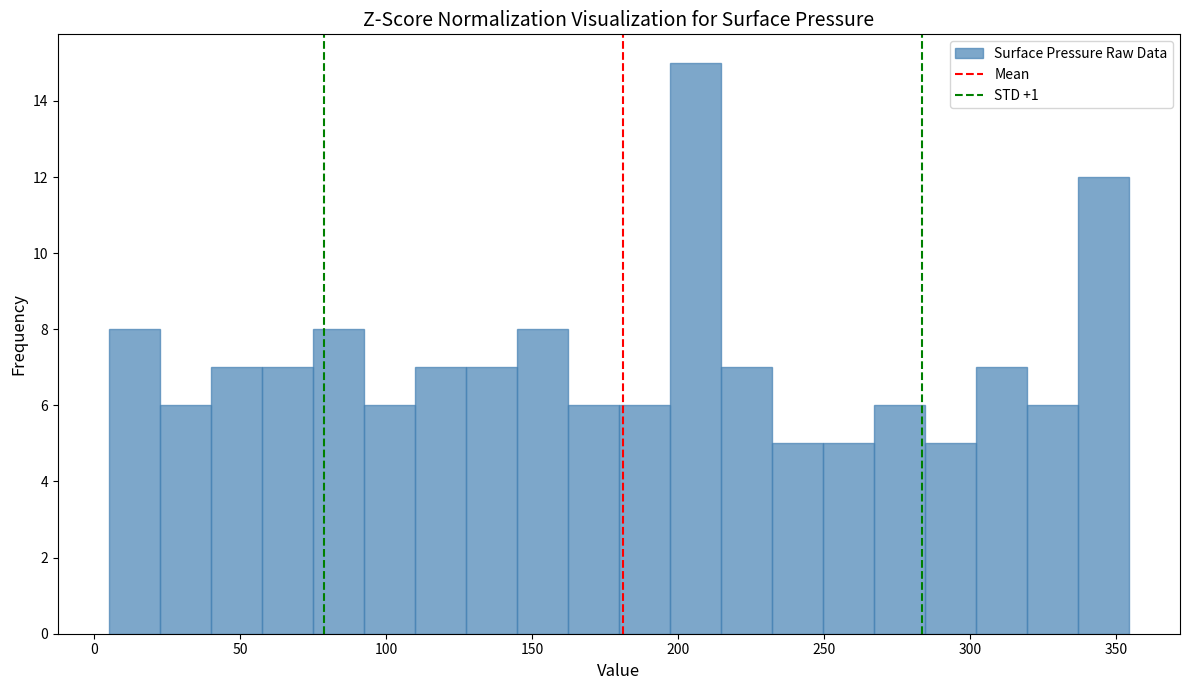

Around what value on the x-axis is the tallest bar? Give the approximate position of its centre, as read against the axis.

205